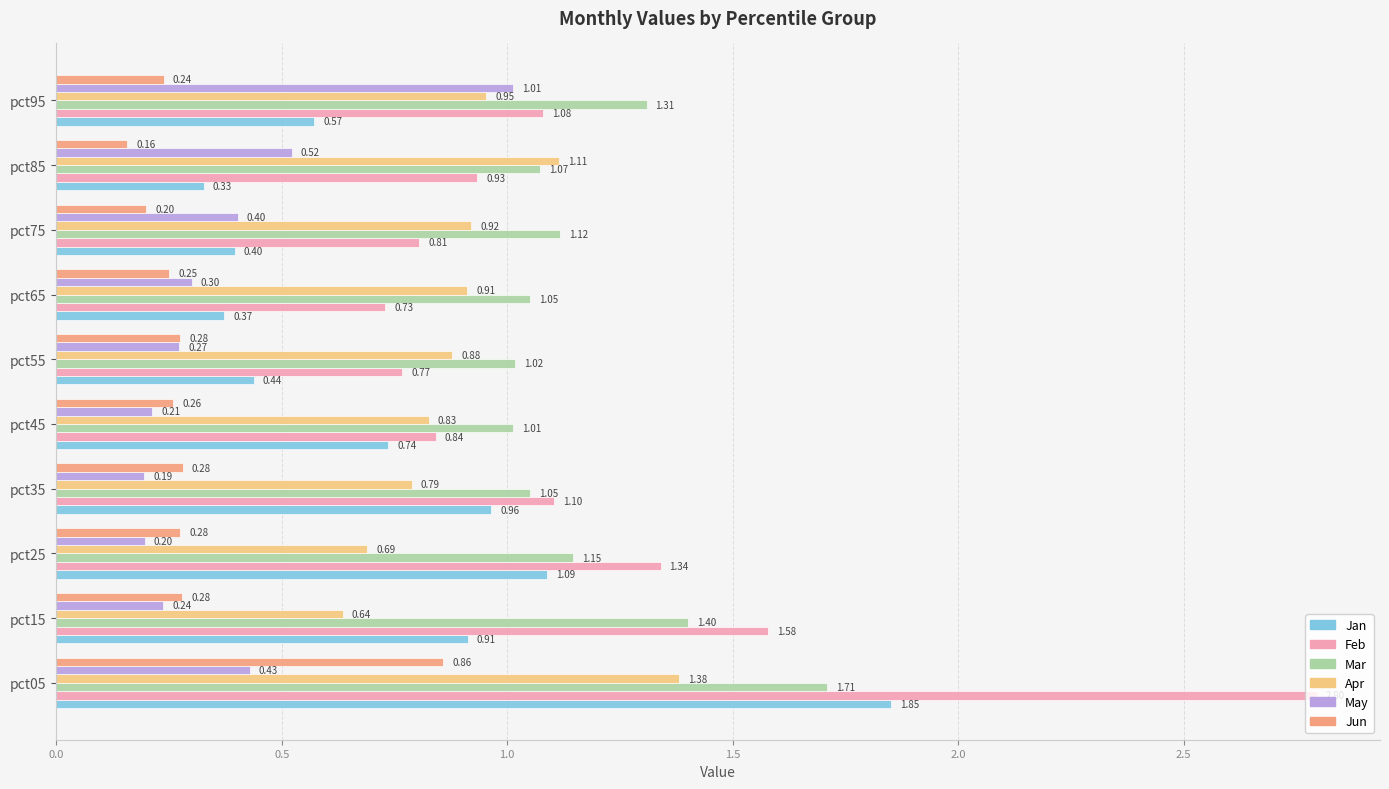

Rank the series at pct55 from highest to lowest value.

Mar, Apr, Feb, Jan, Jun, May